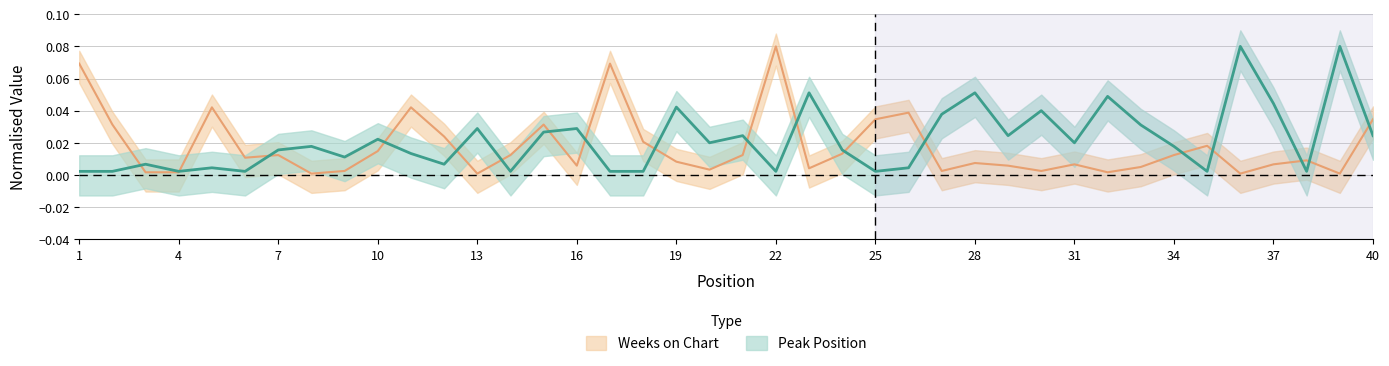

True or false: Peak Position has a value of 0.0 at 21.

True